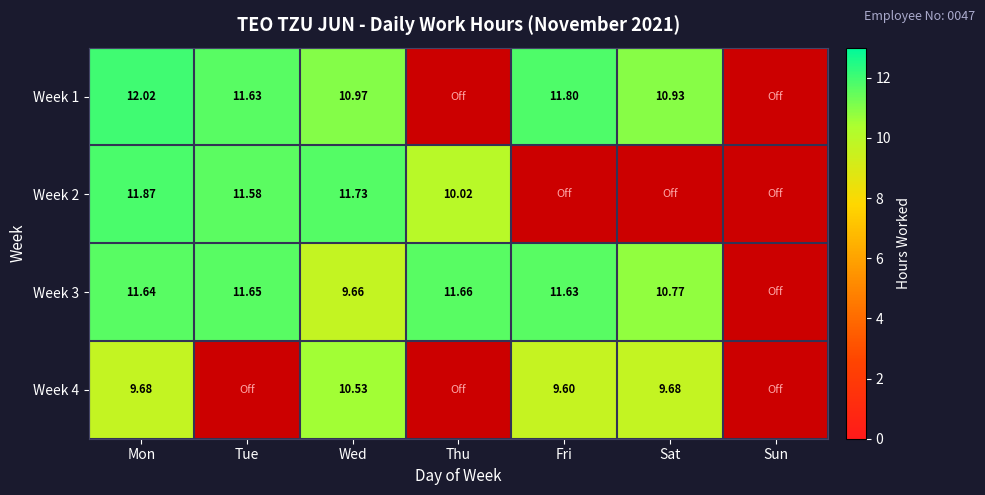

What is the sum of the Week 1 values at Wed and Tue?

22.6